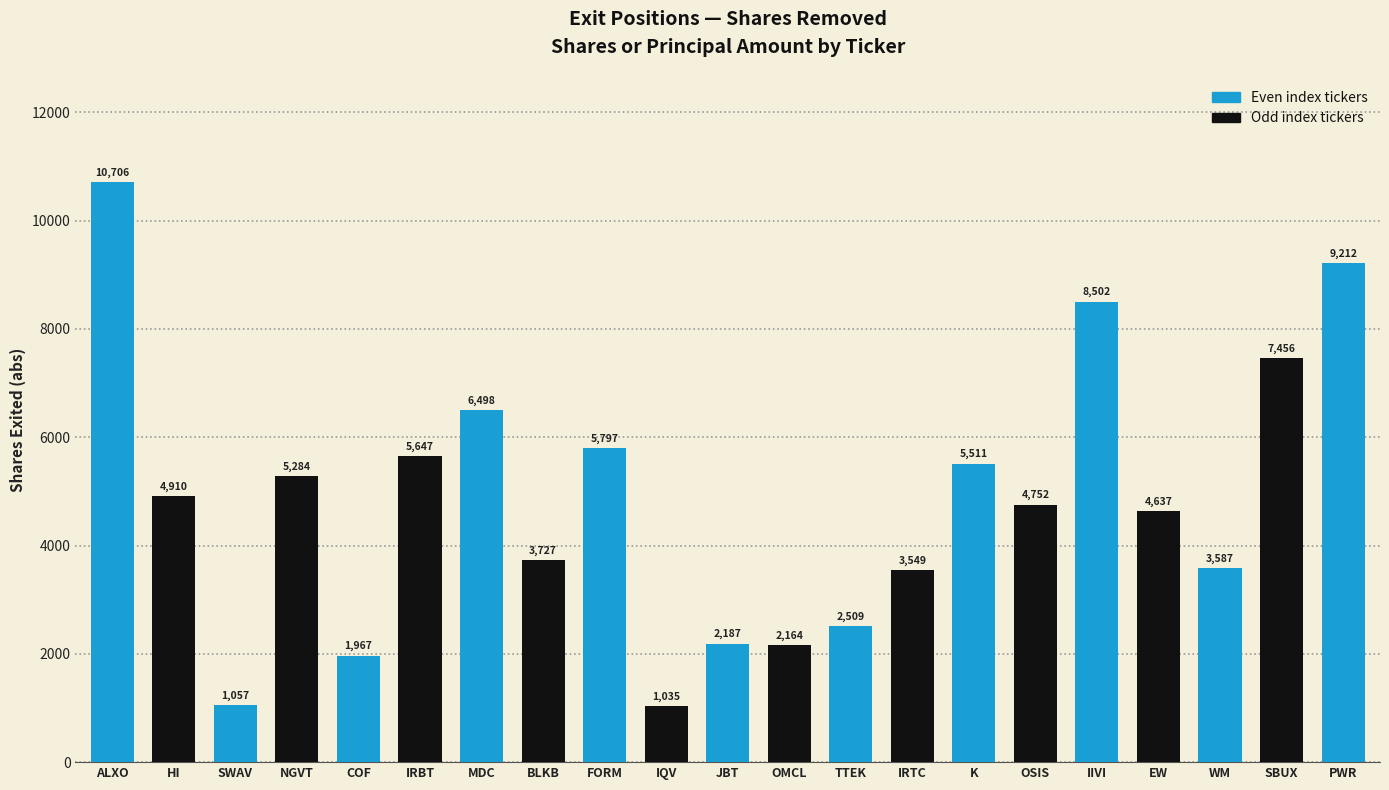

What is the ratio of the value at HI to the value at SBUX?

0.7